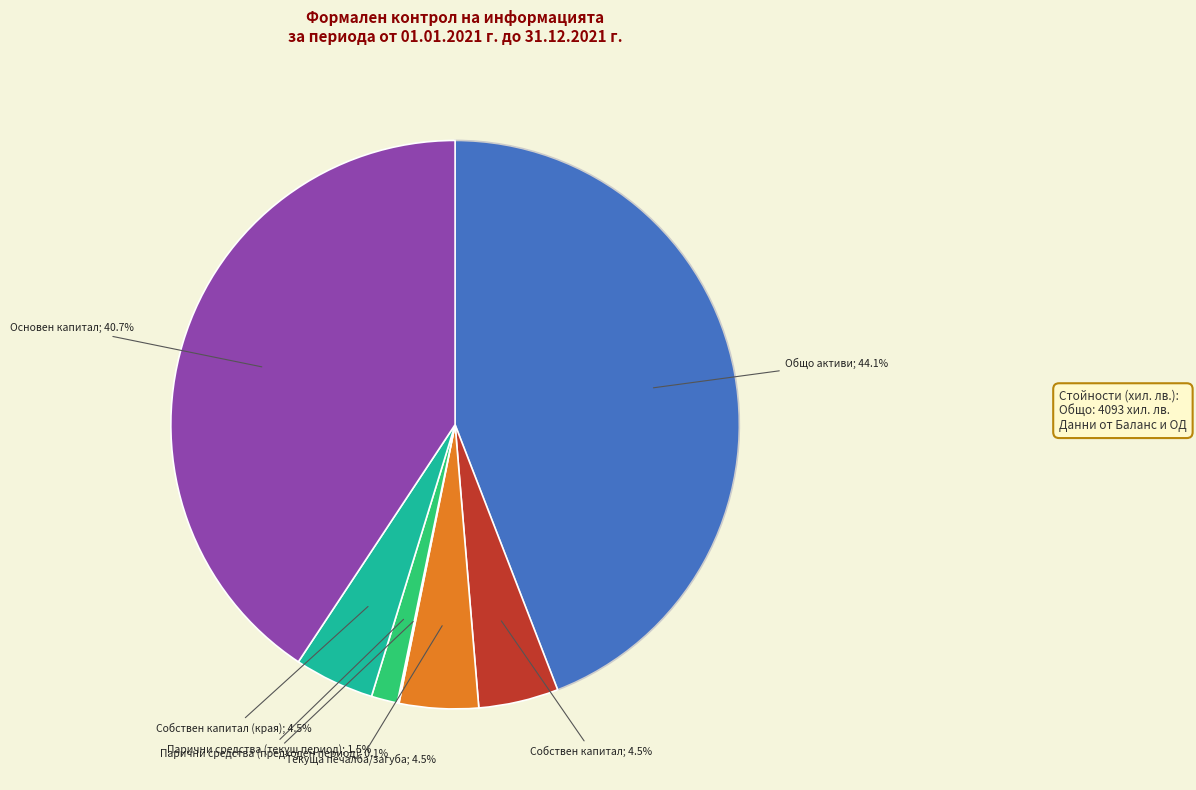

Is there a majority slice in this chart?

No